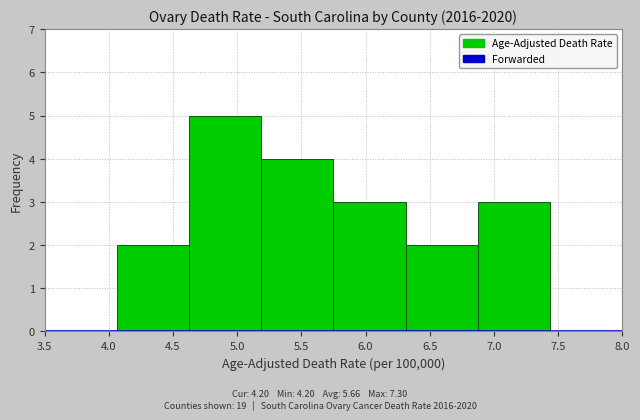

Reading left to right, list every bar in this chart as the range it spans on the x-axis followed by its height. Neither the bar edges nor the heights are printed on the chart, so give them approximately, as read against the axes.

3.50 to 4.05: 0
4.05 to 4.65: 2
4.65 to 5.20: 5
5.20 to 5.75: 4
5.75 to 6.30: 3
6.30 to 6.90: 2
6.90 to 7.45: 3
7.45 to 8.00: 0